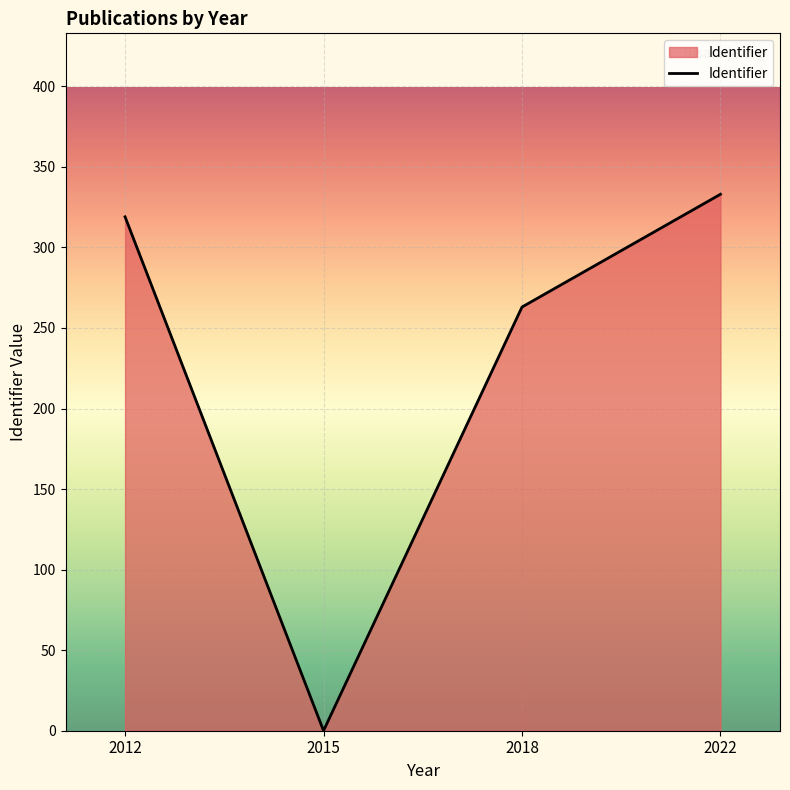

Rank the categories by value from lowest to highest.

2015, 2018, 2012, 2022